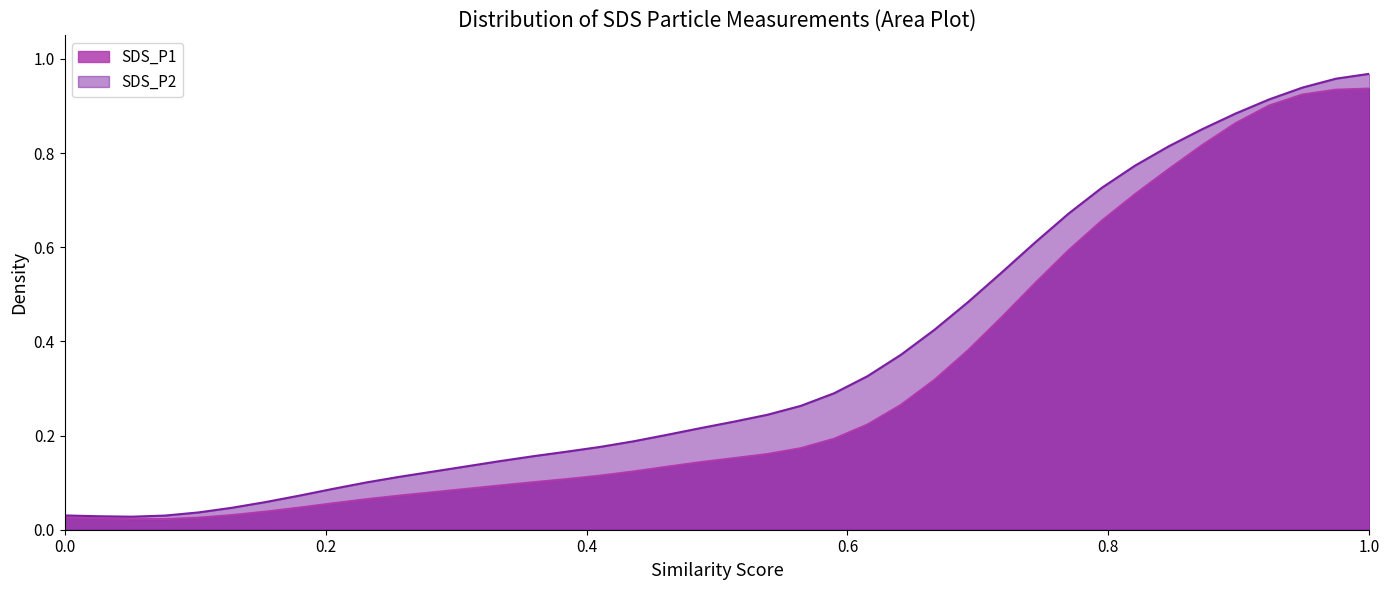

Which series has the largest total across all categories?

SDS_P2